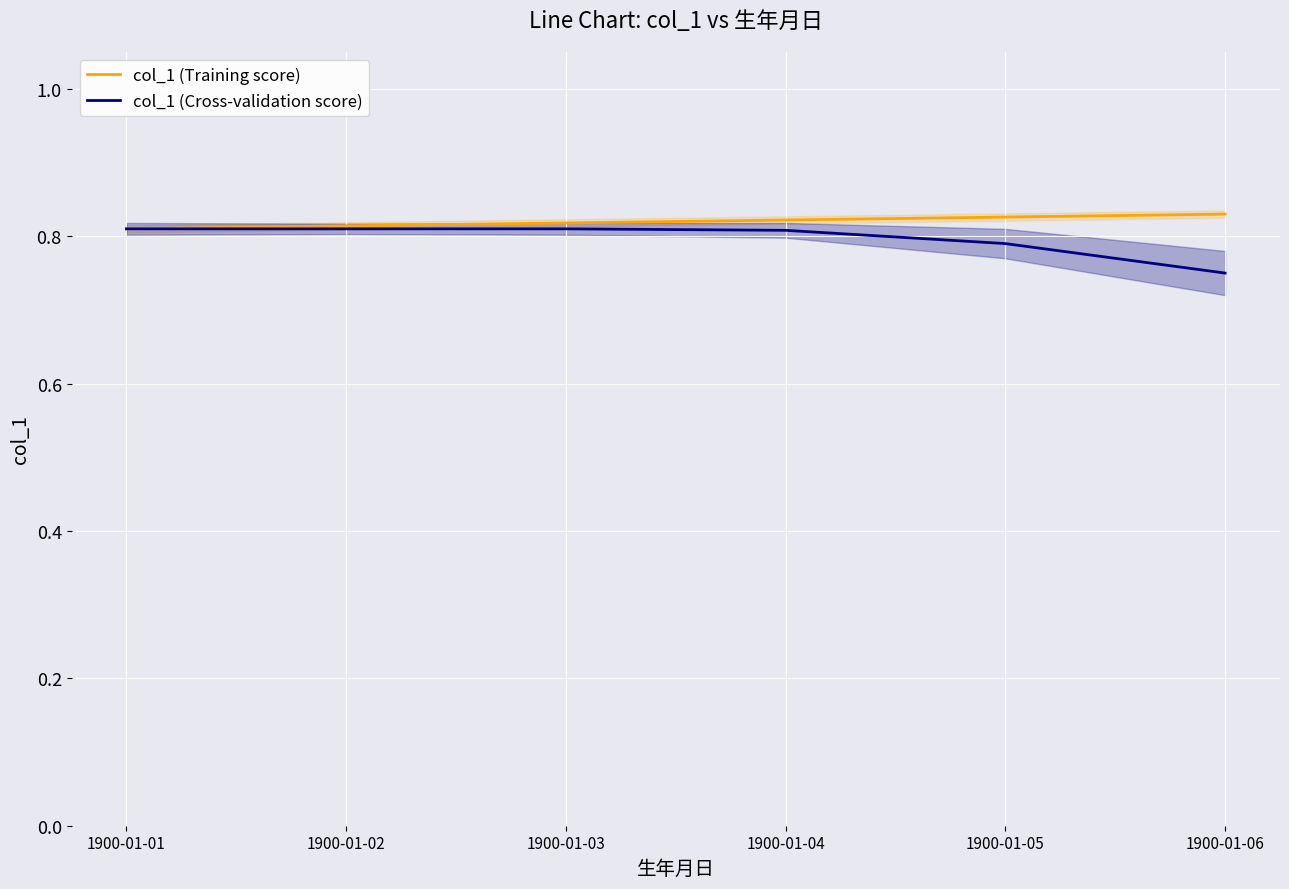

Reading left to right, list all the values displayed in this chart.

col_1 (Training score): 1900-01-01=0.8	1900-01-02=0.8	1900-01-03=0.8	1900-01-04=0.8	1900-01-05=0.8	1900-01-06=0.8
col_1 (Cross-validation score): 1900-01-01=0.8	1900-01-02=0.8	1900-01-03=0.8	1900-01-04=0.8	1900-01-05=0.8	1900-01-06=0.8